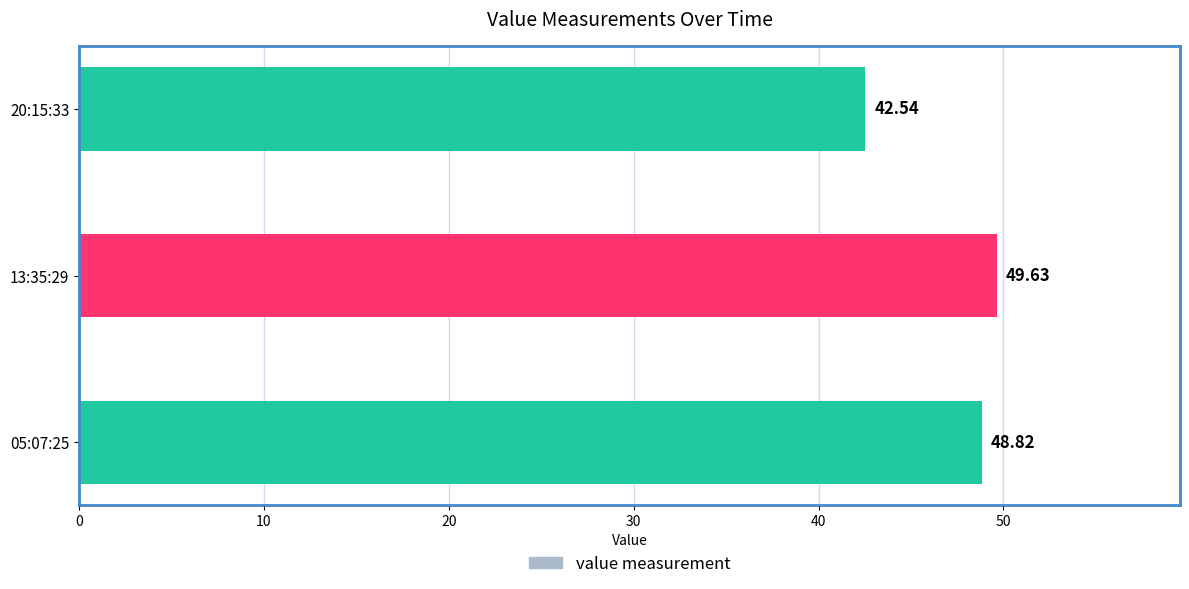

Rank the categories by value from highest to lowest.

13:35:29, 05:07:25, 20:15:33